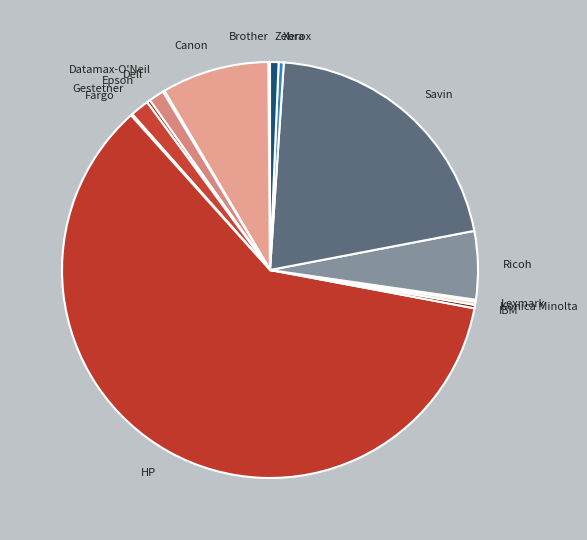

Do Dell and Xerox together represent more than half of the pie?

No